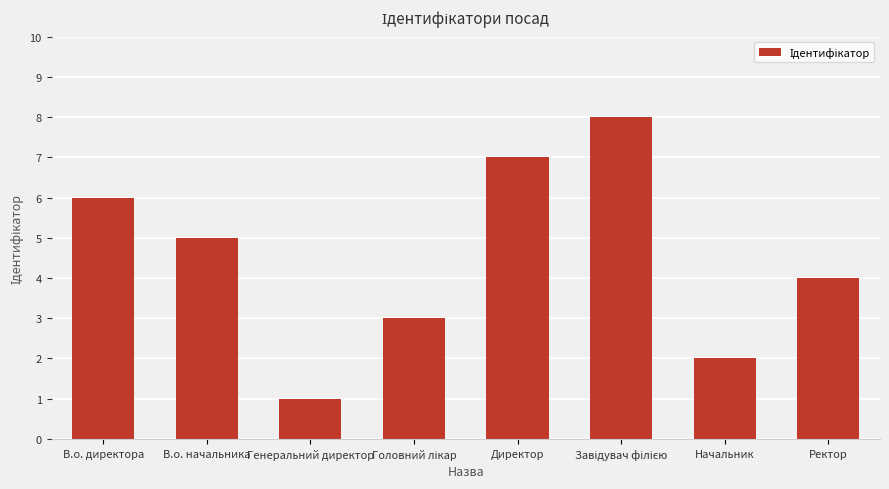

What is the greatest value displayed?

8